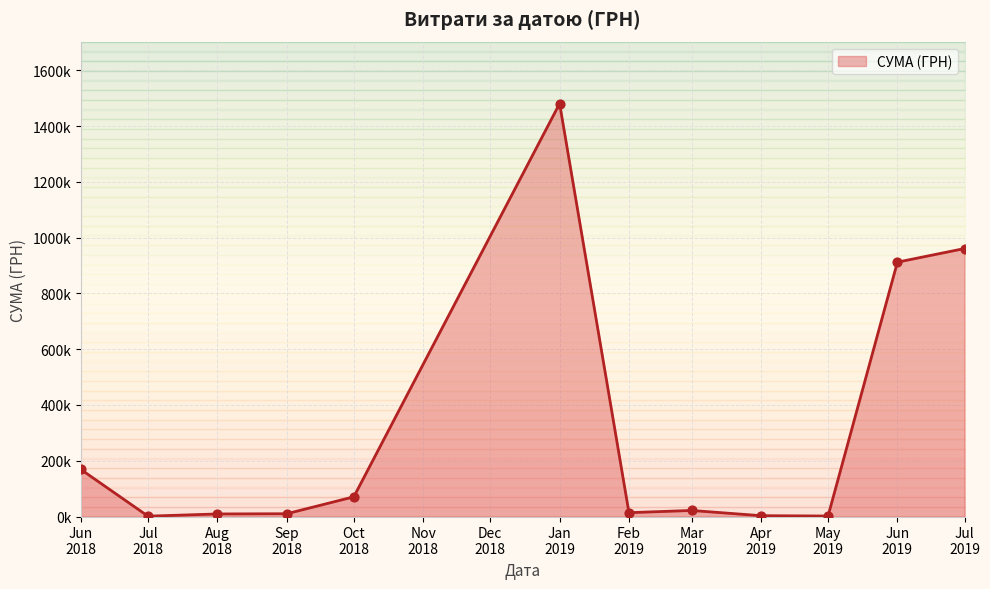

What is the ratio of the value at 28.02.2019 to the value at 16.04.2019?

3.5